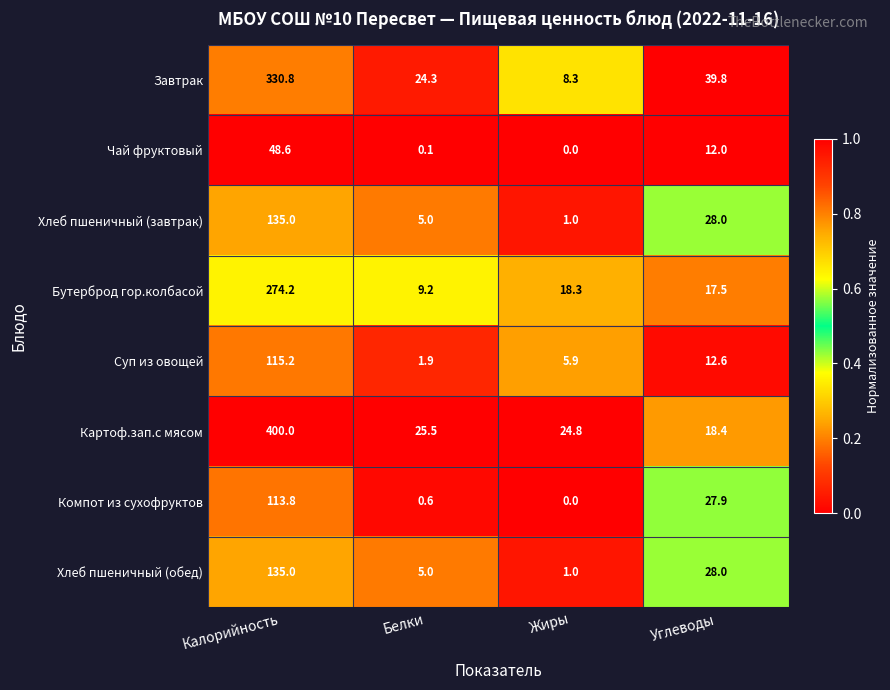

Which series has the largest total across all categories?

Картоф.зап.с мясом